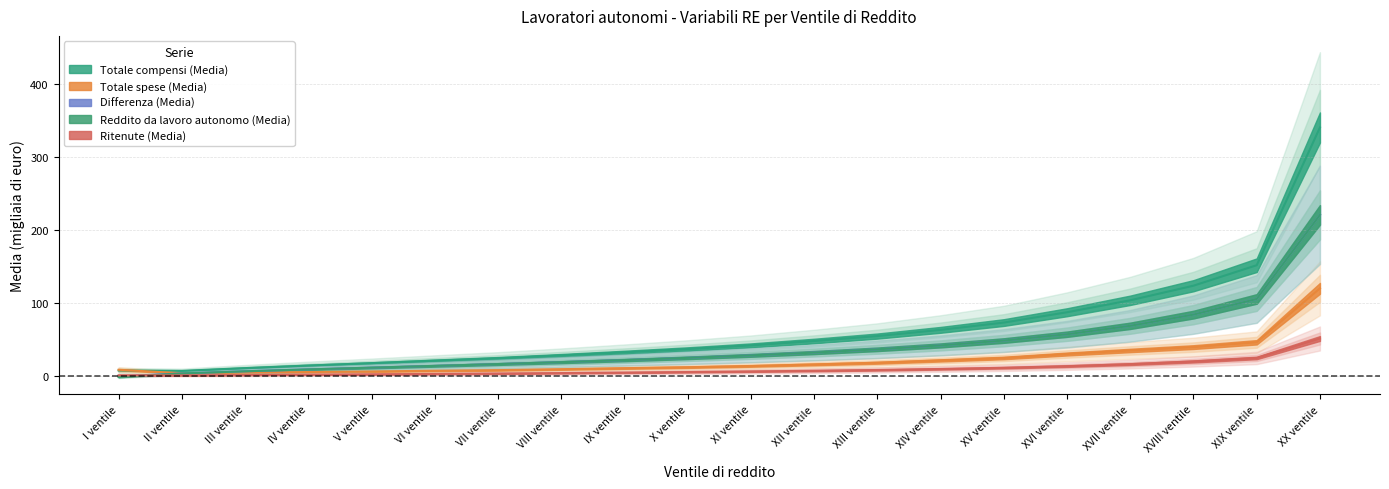

What is the total value across all series at XIII ventile?

155.0